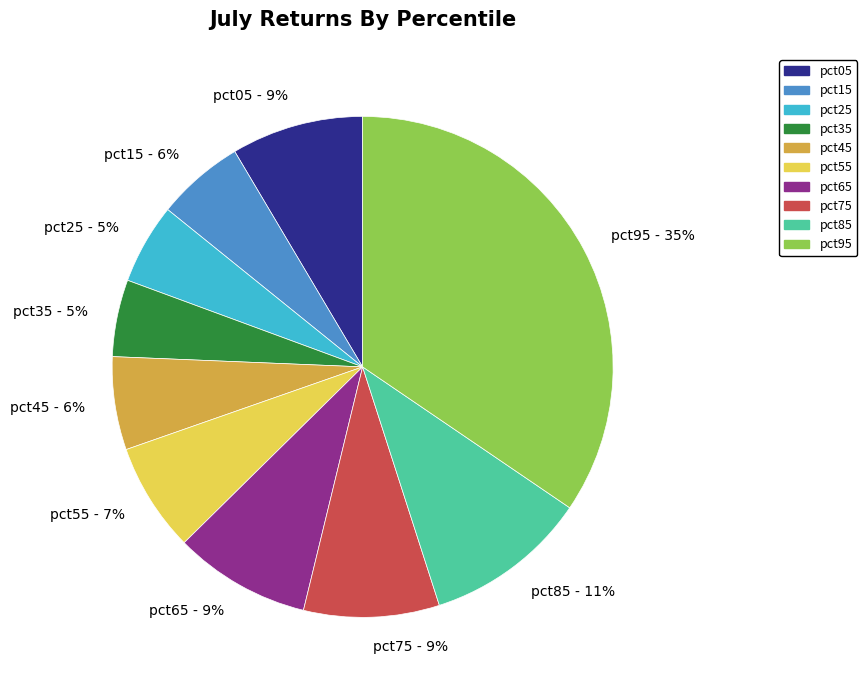

Is there any slice that represents more than half of the pie?

No